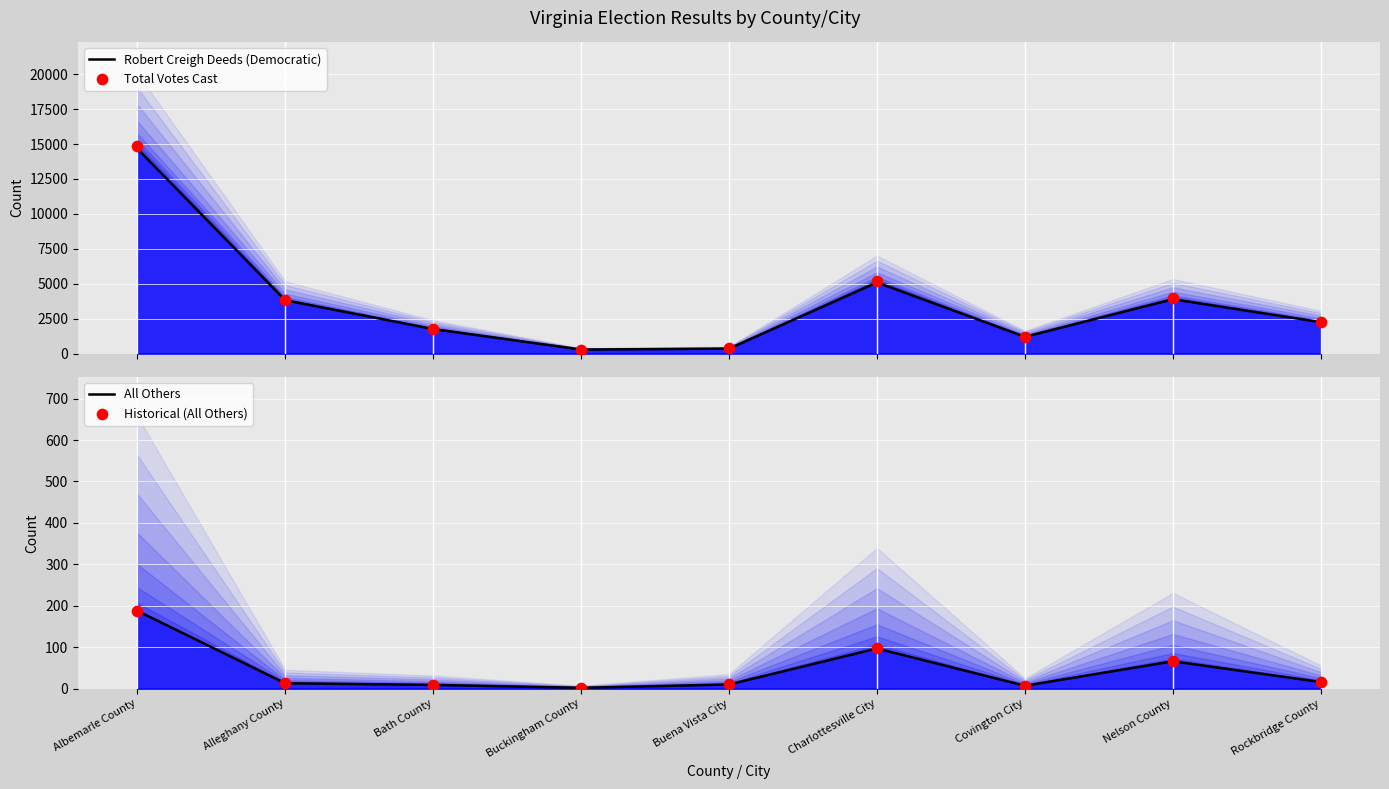

What is the total value across all series at Rockbridge County?

4544